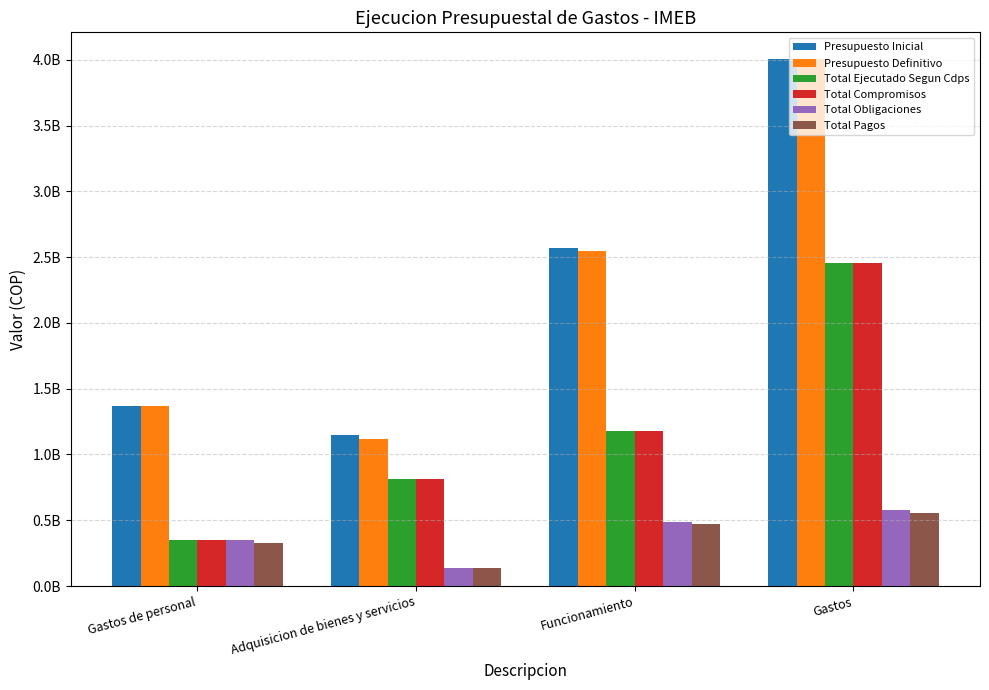

At which category is the sum across all series the highest?

Gastos